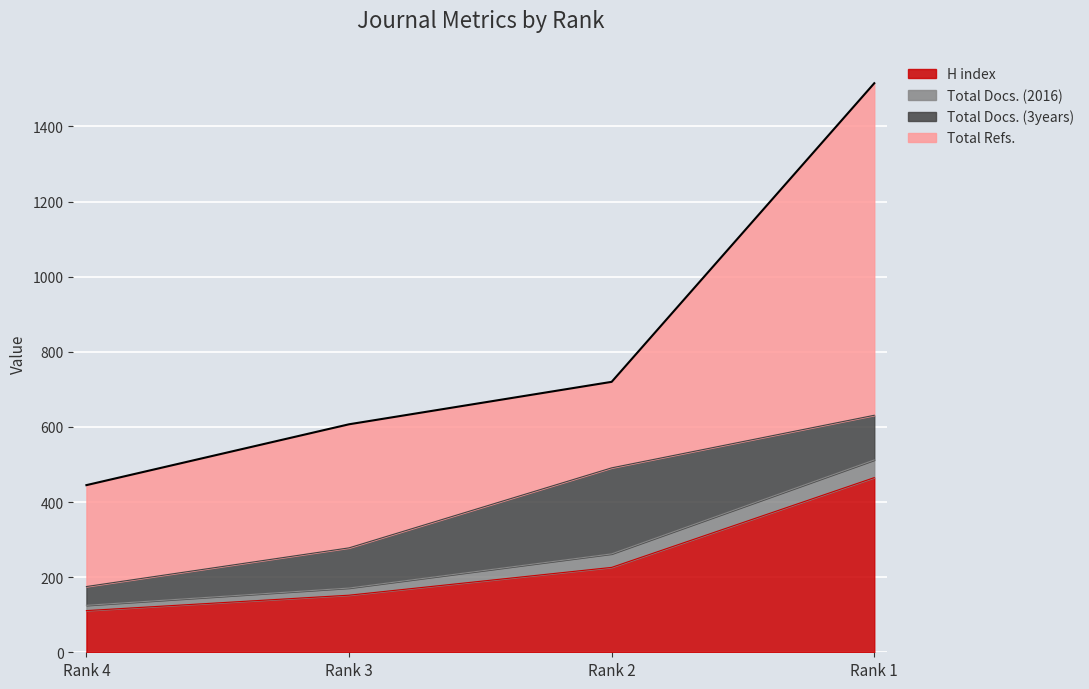

At which label does H index reach its peak?

Rank 1